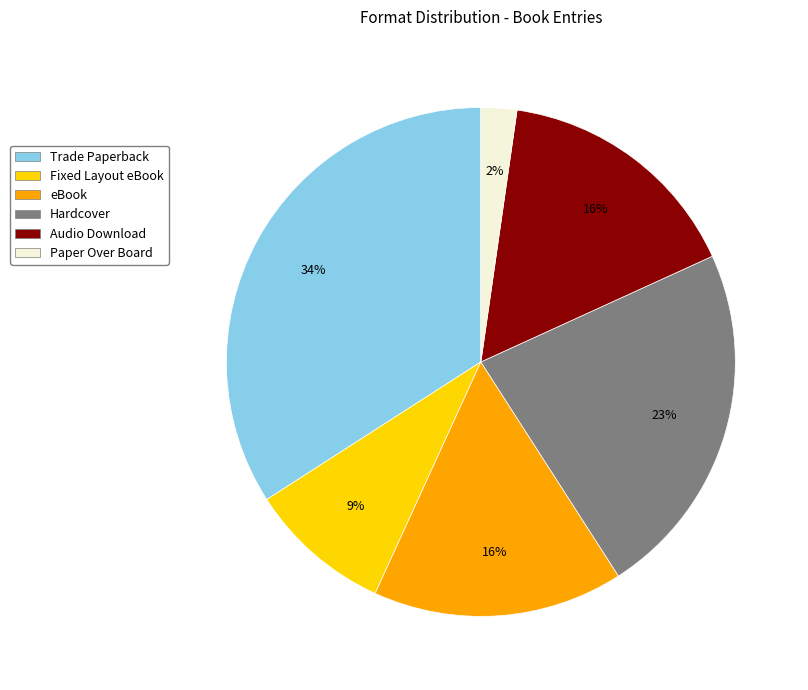

Which slice is the smallest?

Paper Over Board